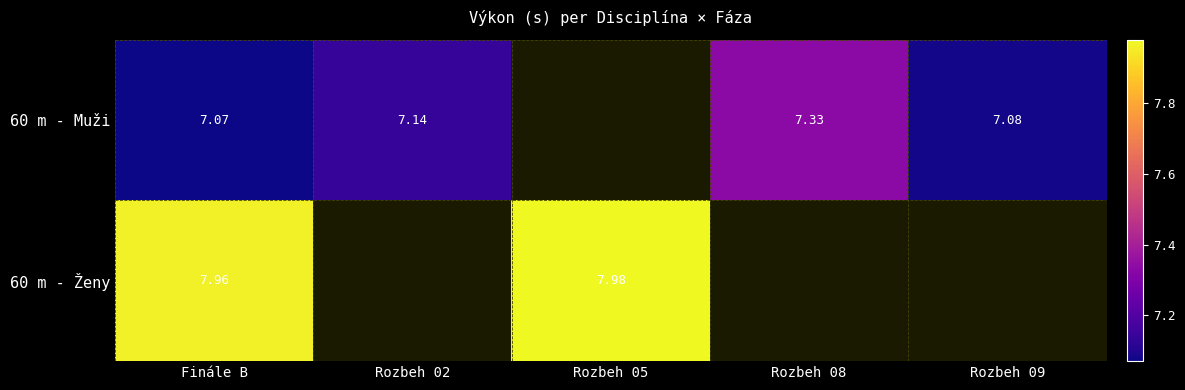

Which series has the largest range (max minus min)?

60 m - Muži